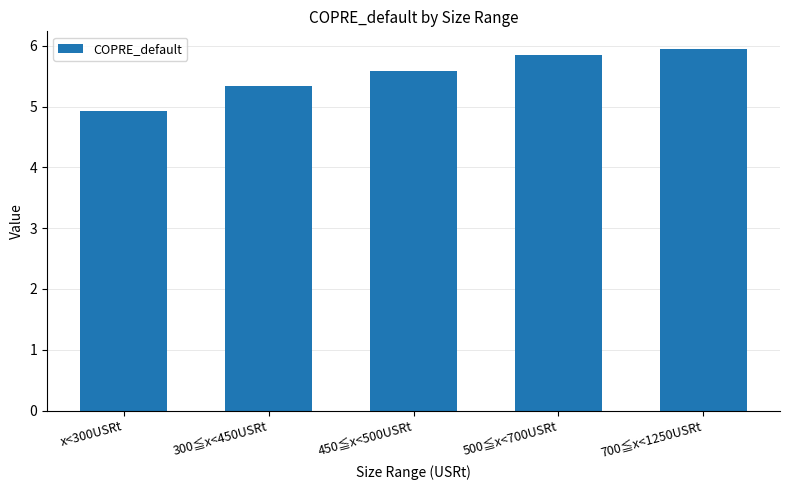

The value at x<300USRt is 7.6. True or false?

False